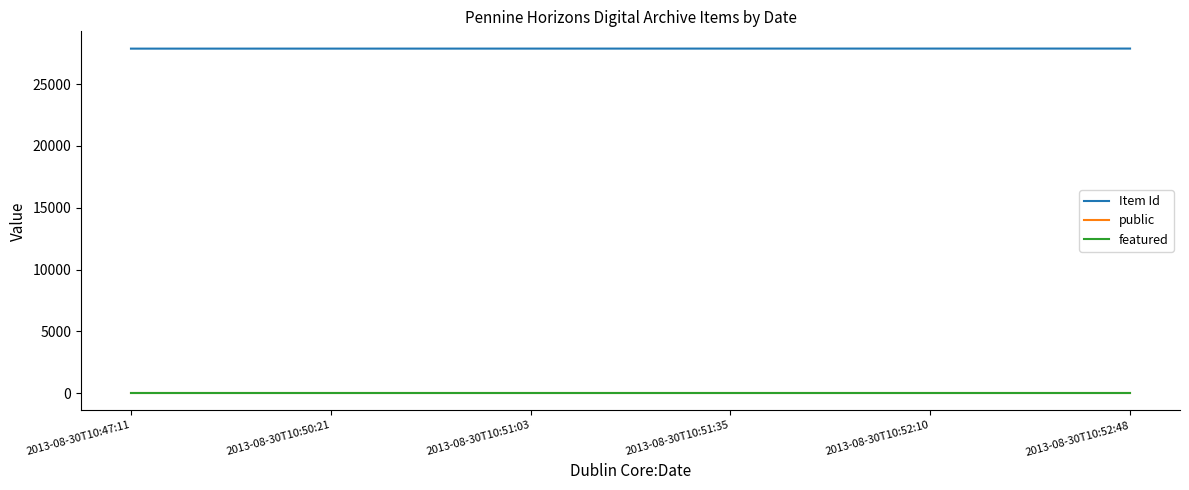

True or false: featured and Item Id cross at least once.

False